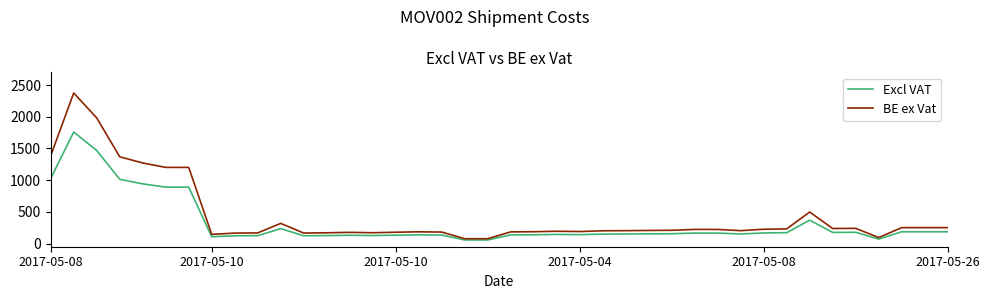

What is the maximum value shown in the chart?

2374.1